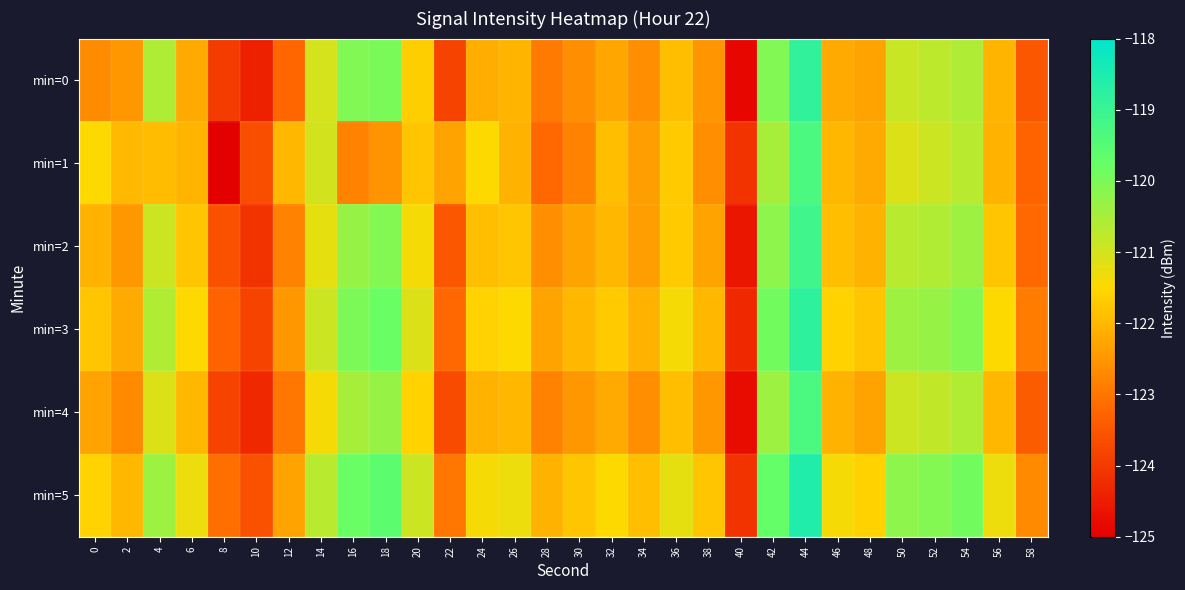

At which category is the sum across all series the highest?

44